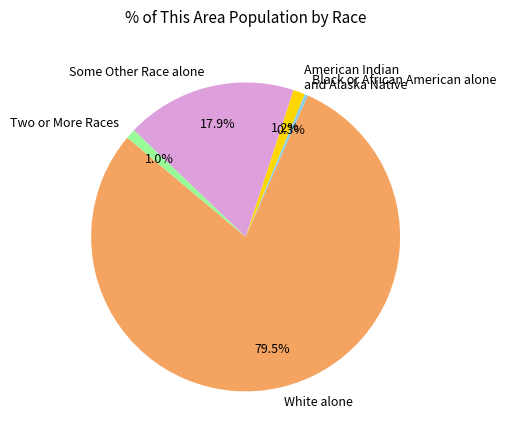

How many slices are in this pie chart?

5